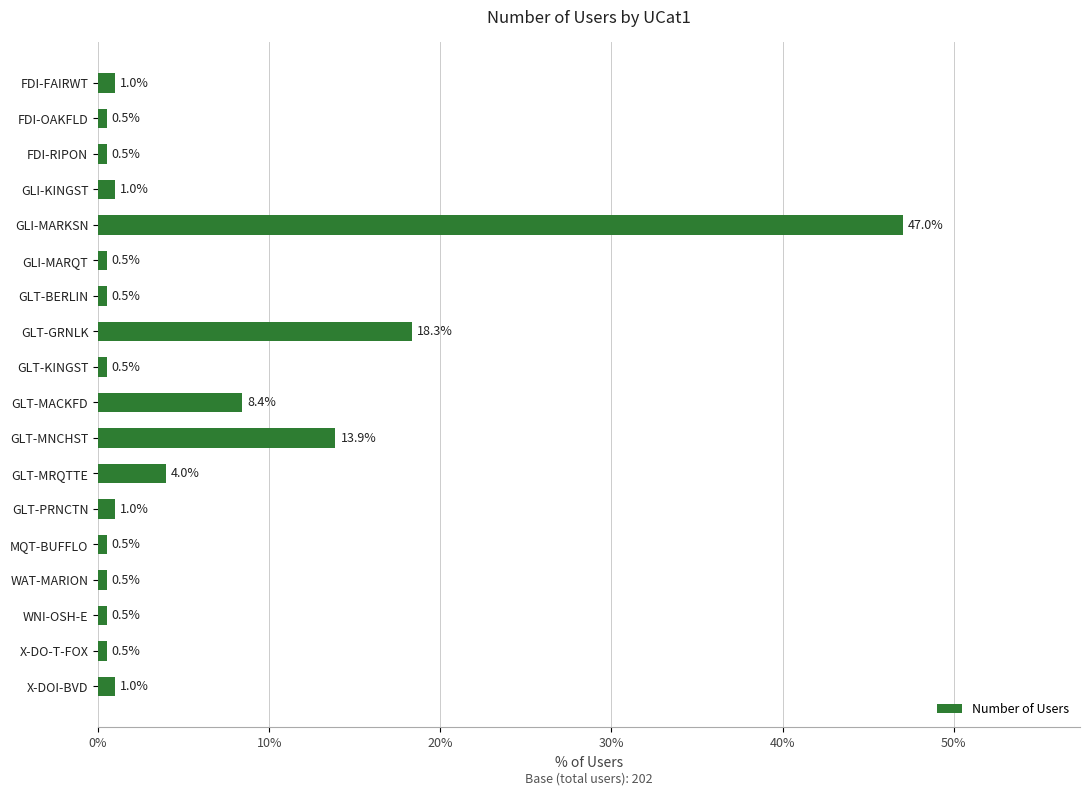

Read the value at X-DOI-BVD.

1.0